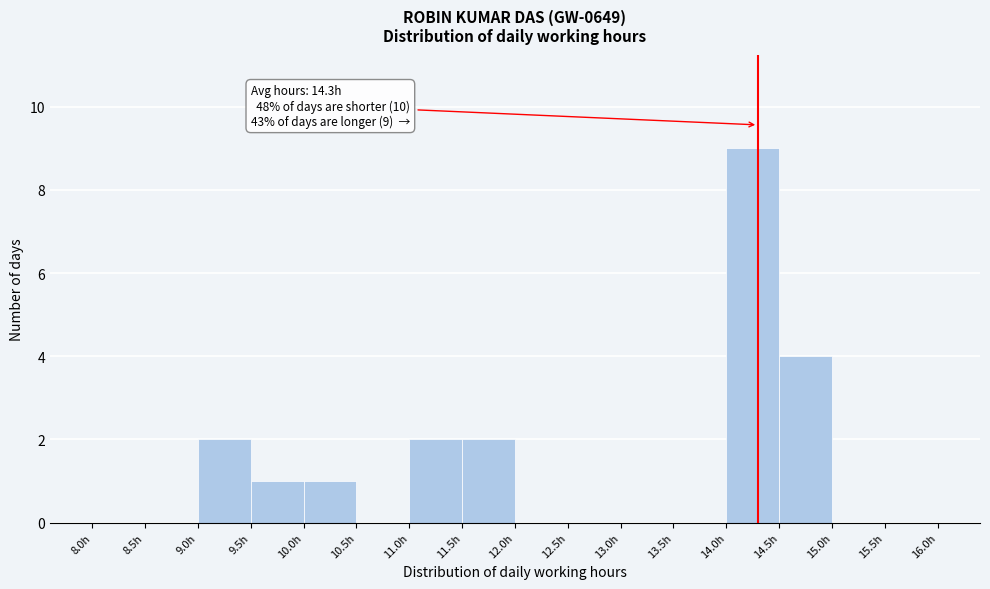

Which range on the x-axis has the tallest bar?

14.0 to 14.5